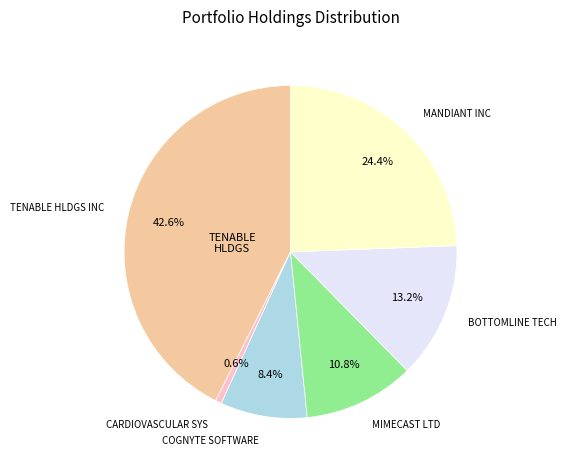

What is the smallest slice in the pie chart?

CARDIOVASCULAR SYS INC DEL